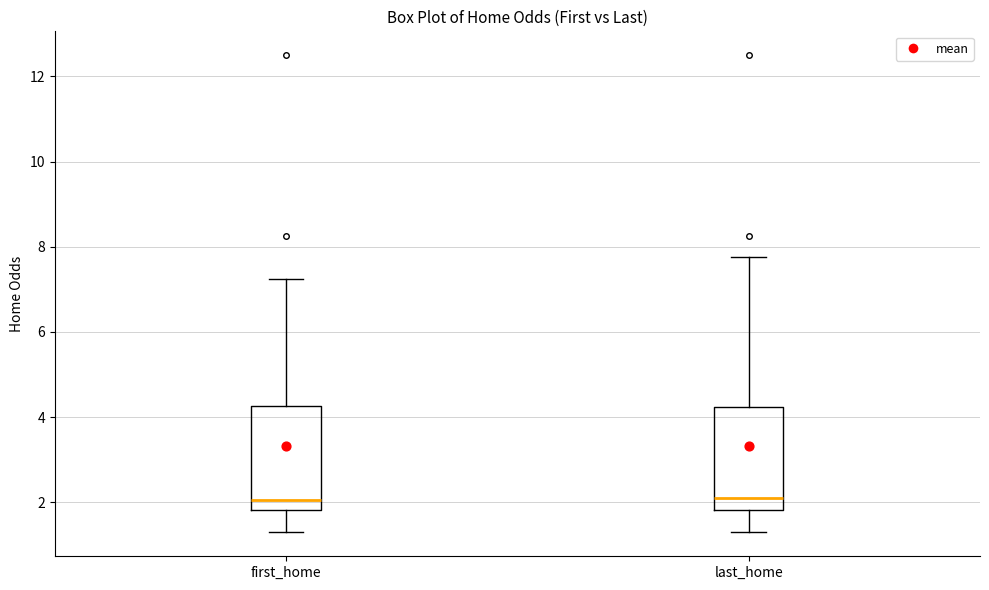

Reading left to right, read every box against the y-axis: the position of its median line, the range the box covers, and the ends of its whiskers. The values are not printed on the chart, so give them approximately, as read against the axis.

first_home: median 2.0, box 1.8 to 4.2, whiskers 1.4 to 7.2
last_home: median 2.0, box 1.8 to 4.2, whiskers 1.2 to 7.8